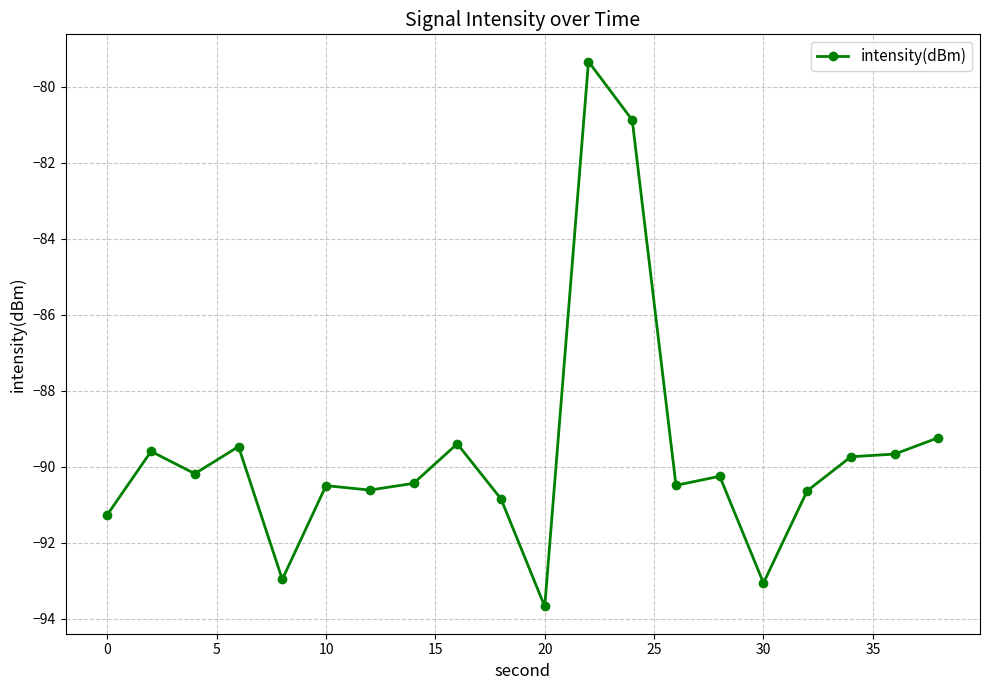

What is the value of the 11th point from the left?

-93.7